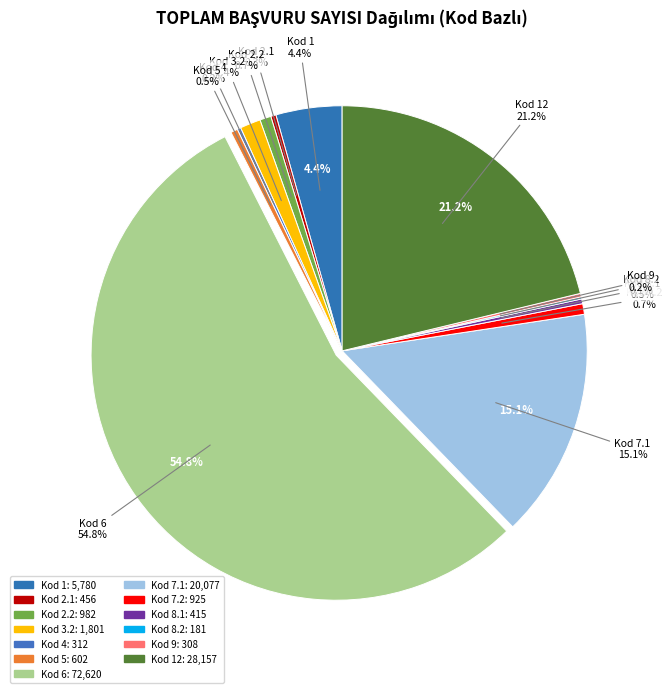

How many slices are in this pie chart?

13